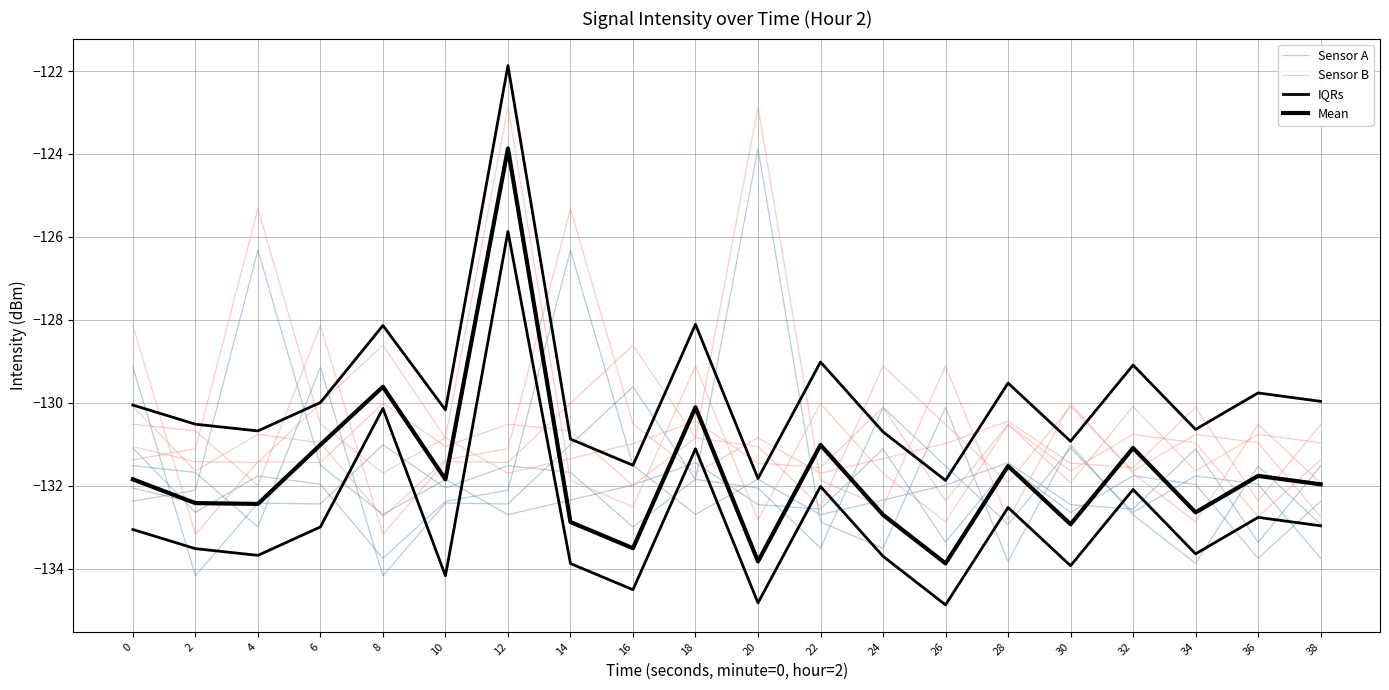

Which category has the lowest value across all series?

26